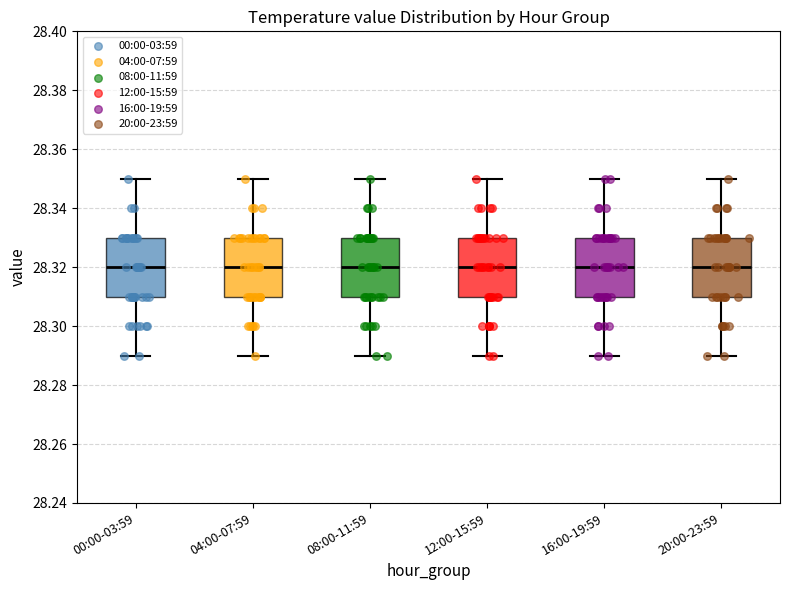

Reading left to right, transcribe this box plot: for each box, give where its median line is, the range the box spans, and where its two whiskers end, as read against the y-axis. The values are not printed on the chart, so give them approximately, as read against the axis.

00:00-03:59: median 28.32, box 28.31 to 28.33, whiskers 28.29 to 28.35
04:00-07:59: median 28.32, box 28.31 to 28.33, whiskers 28.29 to 28.35
08:00-11:59: median 28.32, box 28.31 to 28.33, whiskers 28.29 to 28.35
12:00-15:59: median 28.32, box 28.31 to 28.33, whiskers 28.29 to 28.35
16:00-19:59: median 28.32, box 28.31 to 28.33, whiskers 28.29 to 28.35
20:00-23:59: median 28.32, box 28.31 to 28.33, whiskers 28.29 to 28.35